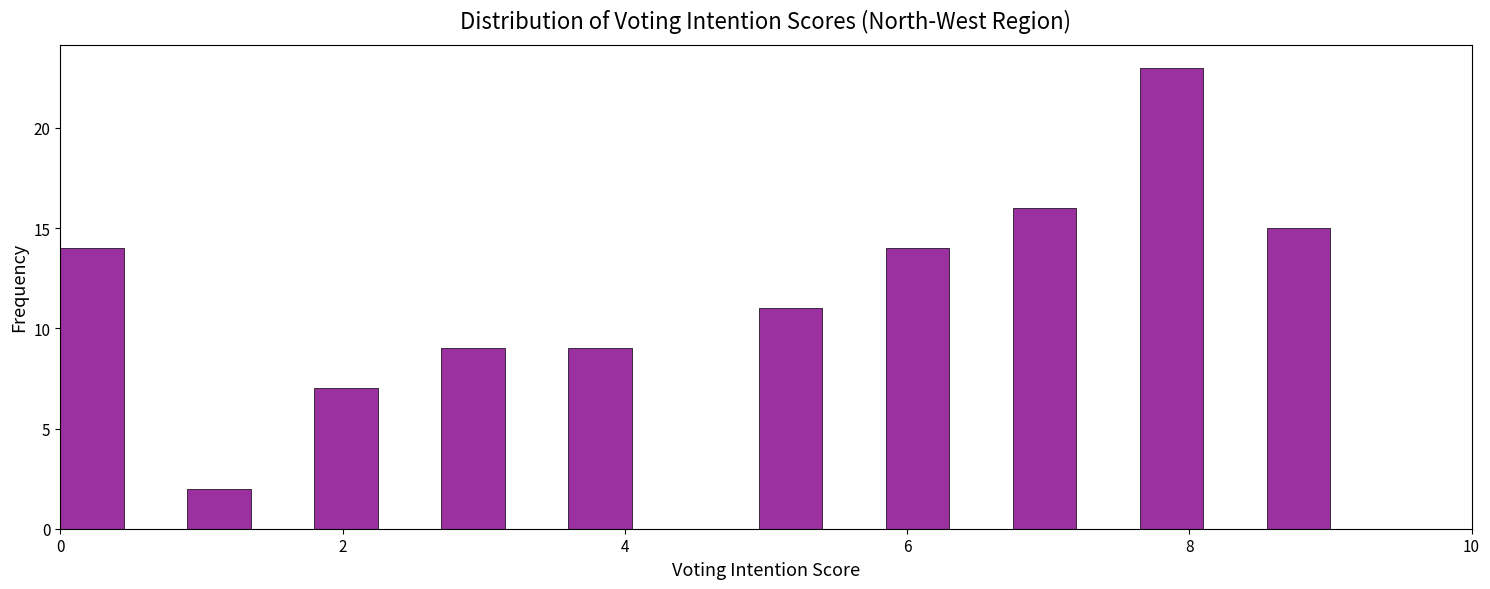

Read against the x-axis, roughly where is the centre of the tallest bar?

7.8